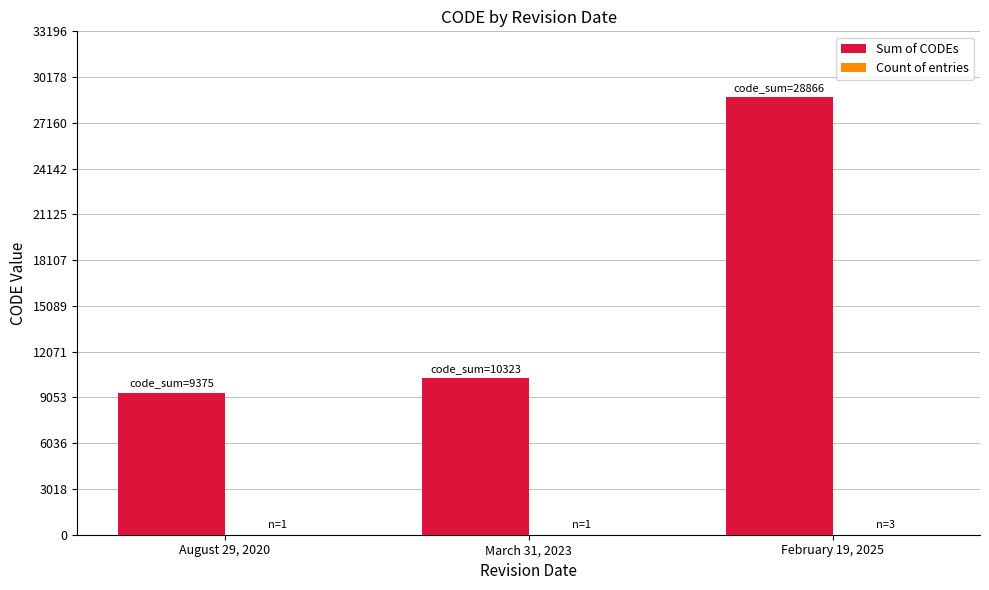

Where is Sum of CODEs nearest to the value 19120?

March 31, 2023